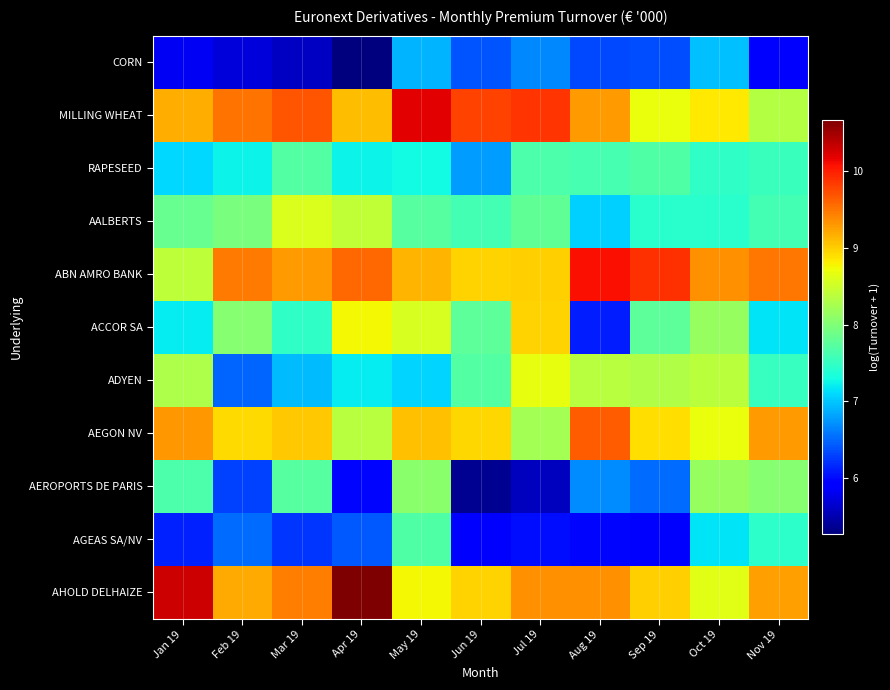

What is the spread (max minus min) of values at Nov 19?

3.6